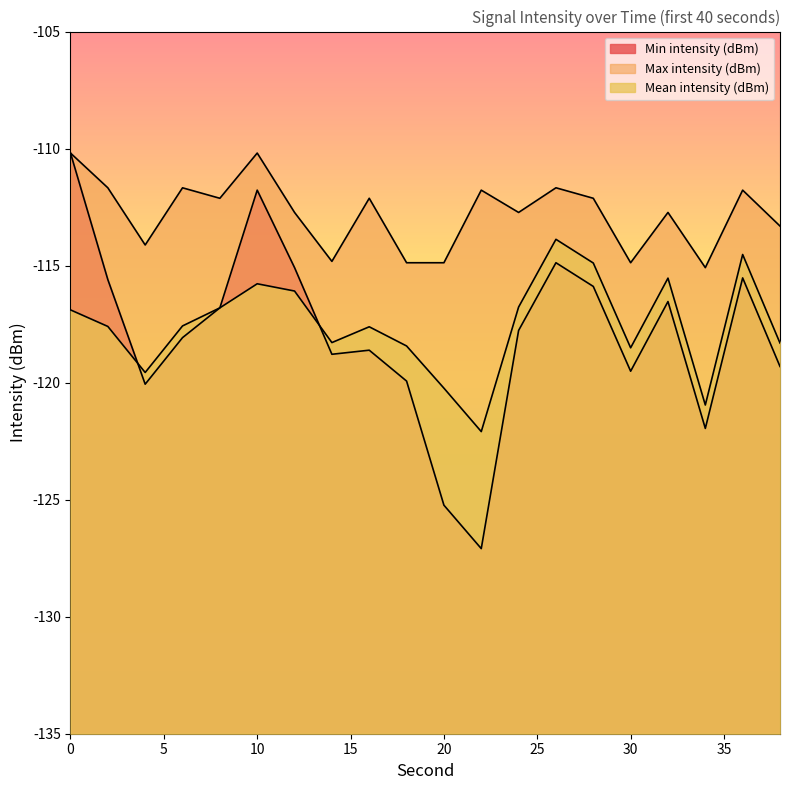

Reading right to left, list all the values displayed in this chart.

Min intensity (dBm): -119.3	-115.5	-122.0	-116.5	-119.5	-115.9	-114.9	-117.8	-127.1	-125.2	-119.9	-118.6	-118.8	-115.1	-111.8	-116.8	-118.1	-120.1	-115.6	-110.2
Max intensity (dBm): -113.3	-111.8	-115.1	-112.7	-114.9	-112.1	-111.7	-112.7	-111.8	-114.9	-114.9	-112.1	-114.8	-112.7	-110.2	-112.1	-111.7	-114.1	-111.7	-110.2
Mean intensity (dBm): -118.3	-114.5	-121.0	-115.5	-118.5	-114.9	-113.9	-116.8	-122.1	-120.2	-118.4	-117.6	-118.3	-116.1	-115.8	-116.8	-117.6	-119.6	-117.6	-116.9